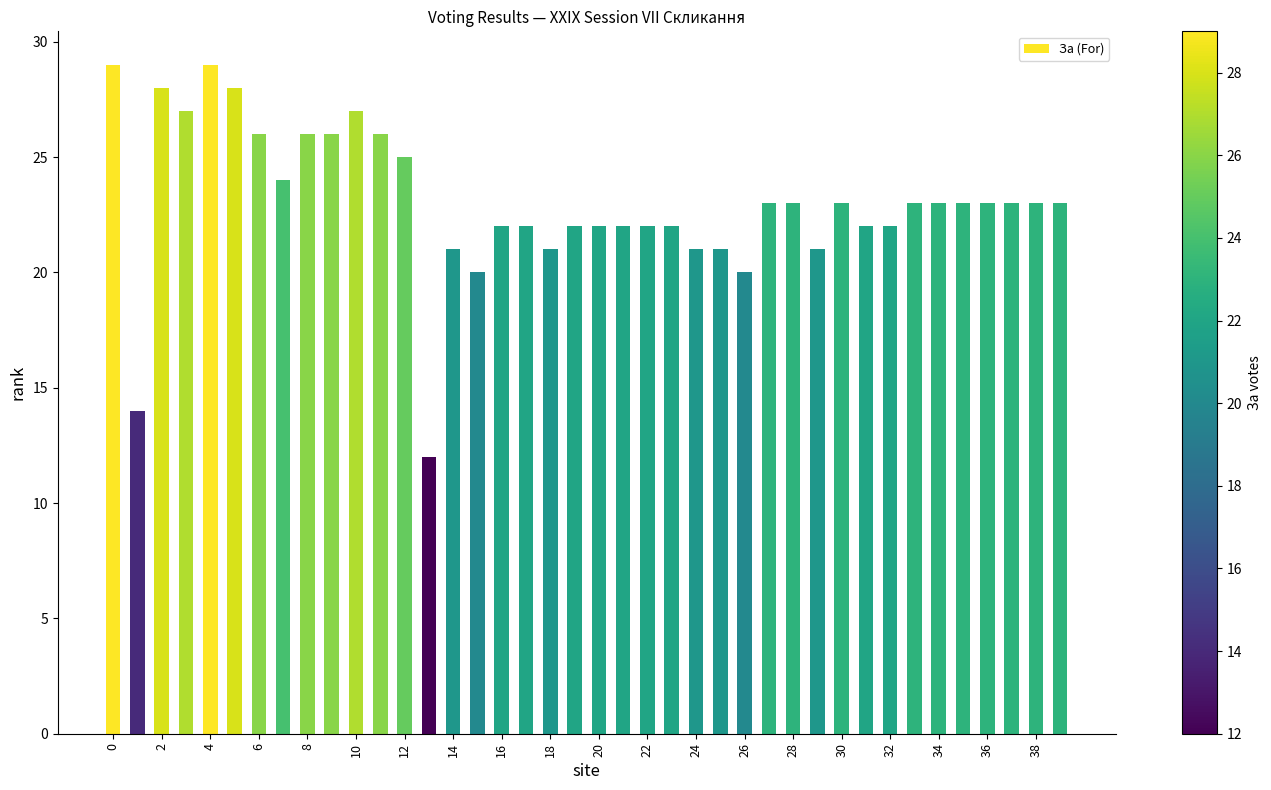

What is the minimum value shown in the chart?

12